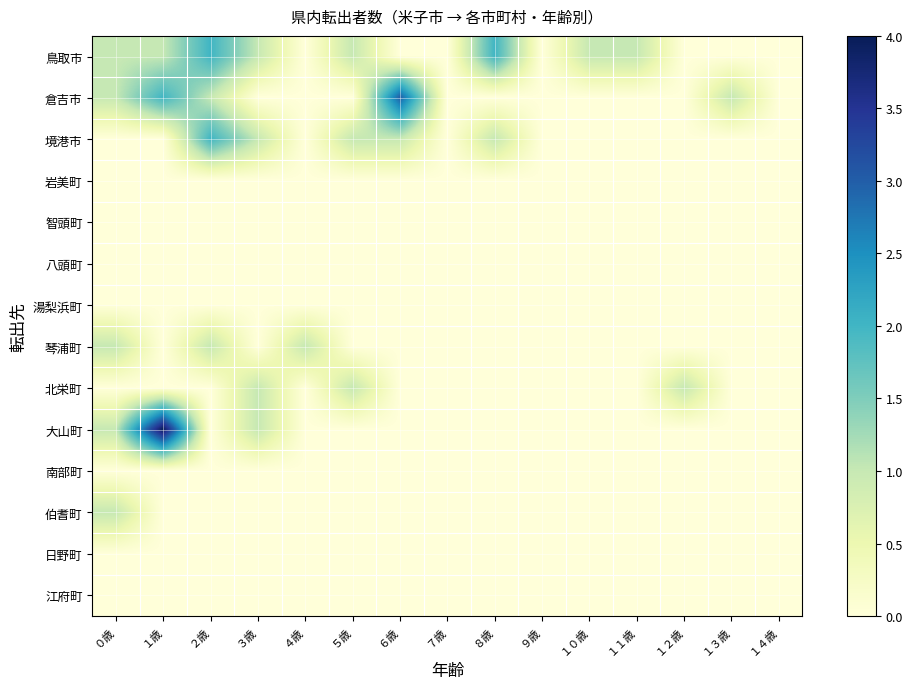

At how many categories does at least one series exceed 0?

12